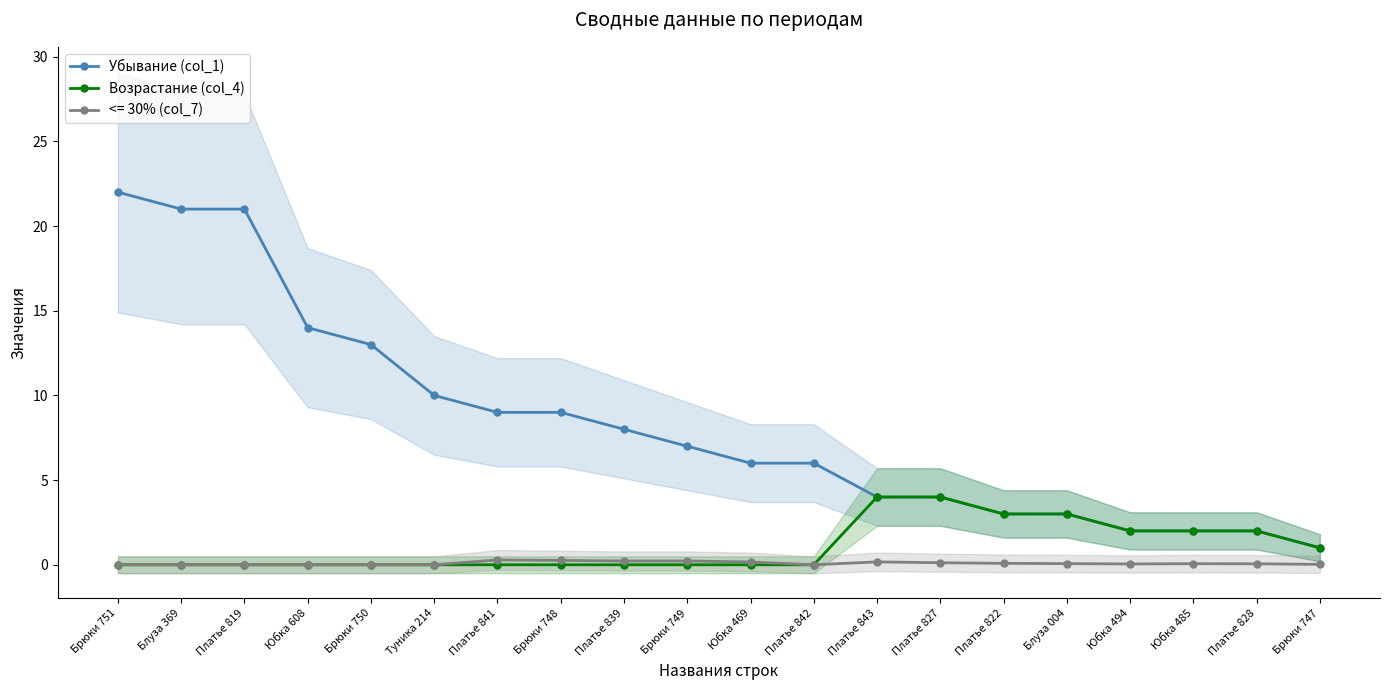

How many data points does each series have?

20